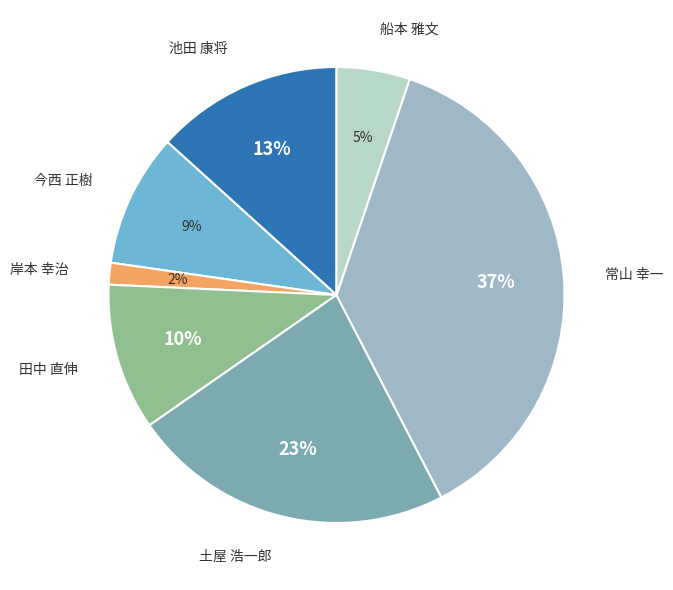

Is 土屋 浩一郎 the majority of the pie?

No